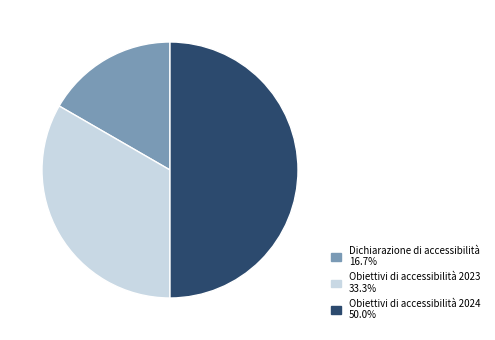

Which has a higher value, Dichiarazione di accessibilità or Obiettivi di accessibilità 2024?

Obiettivi di accessibilità 2024